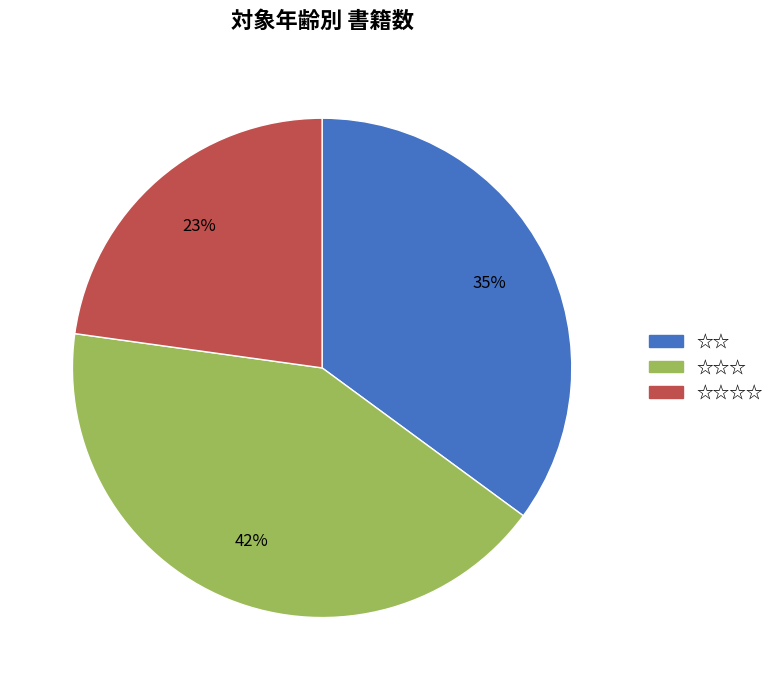

How many slices are in this pie chart?

3